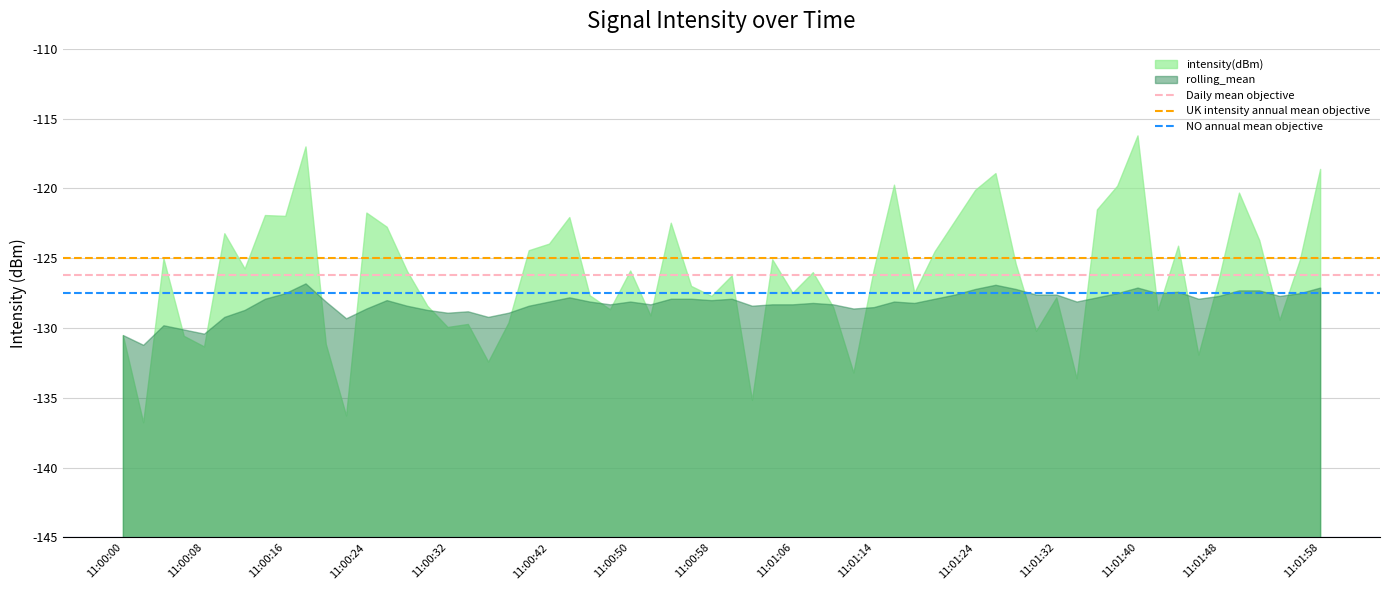

Which series changed the most between 11:00:00 and 11:00:08?

intensity(dBm)